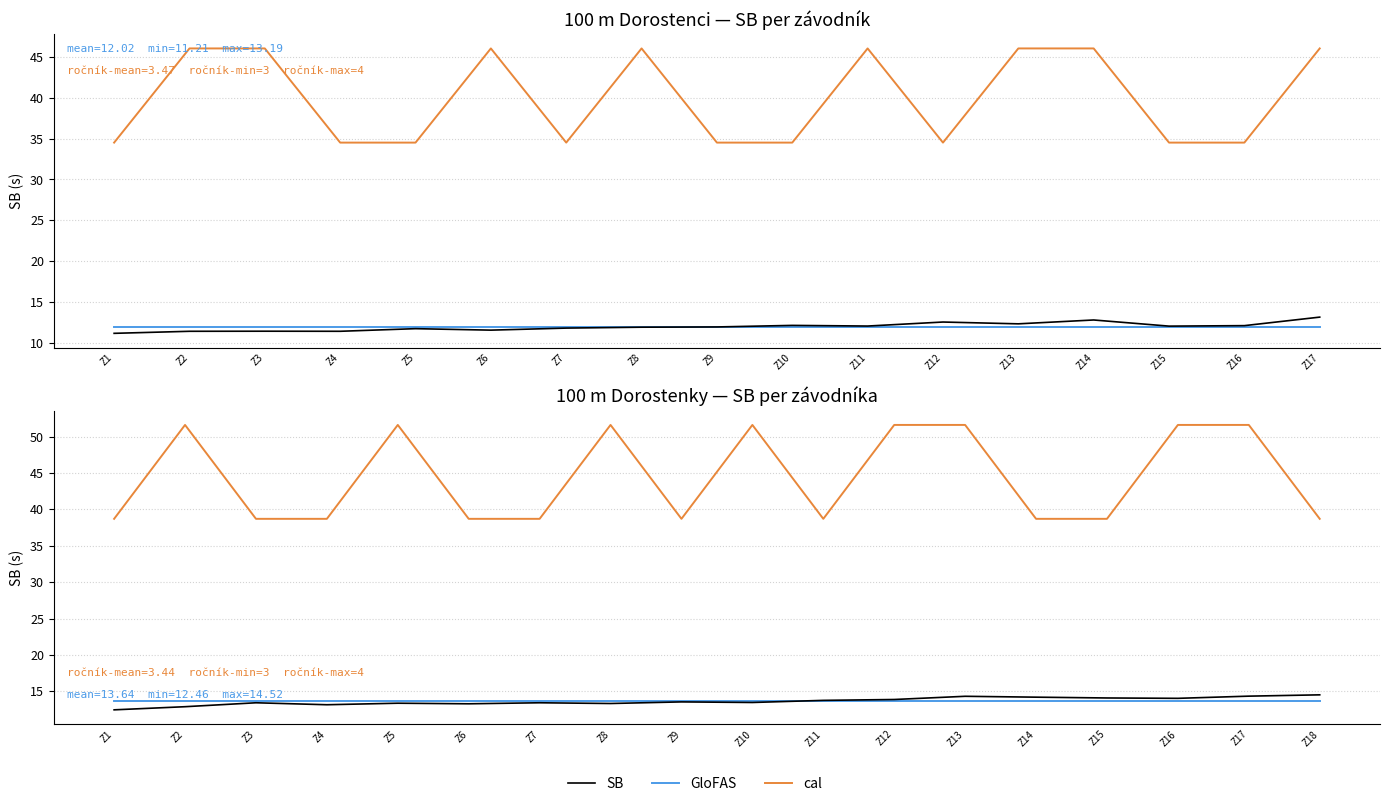

Where is SB nearest to the value 13?

Z2